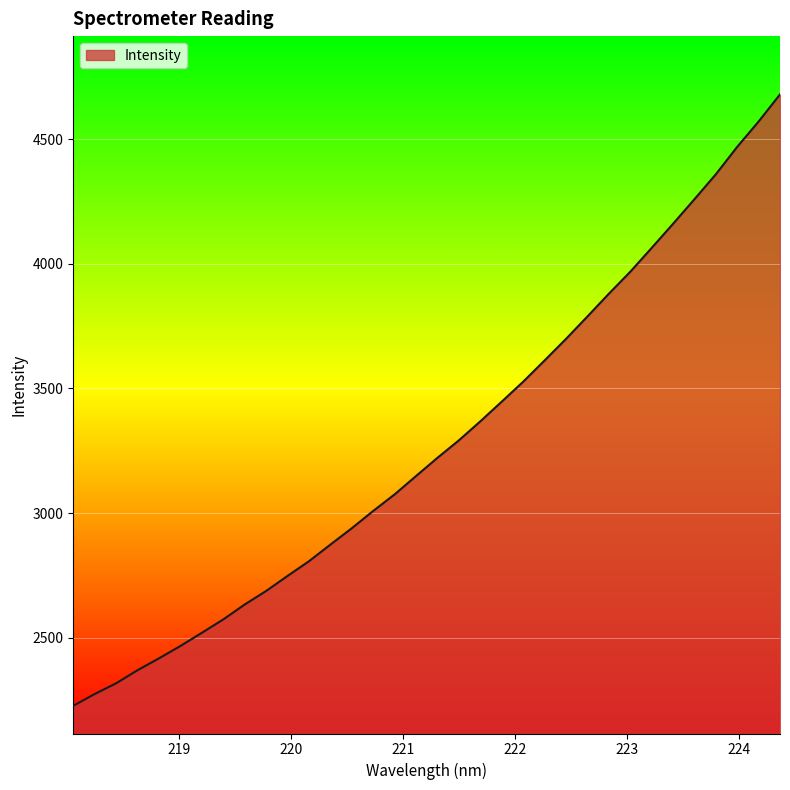

What is the greatest value displayed?

4680.4